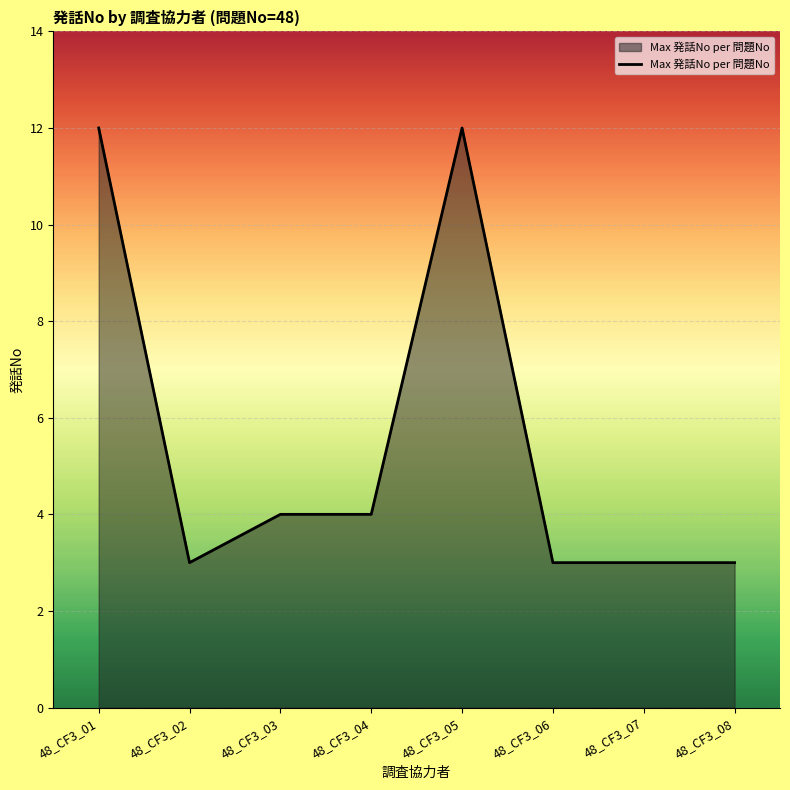

The chart shows a value of 17 at 48_CF3_05. True or false?

False